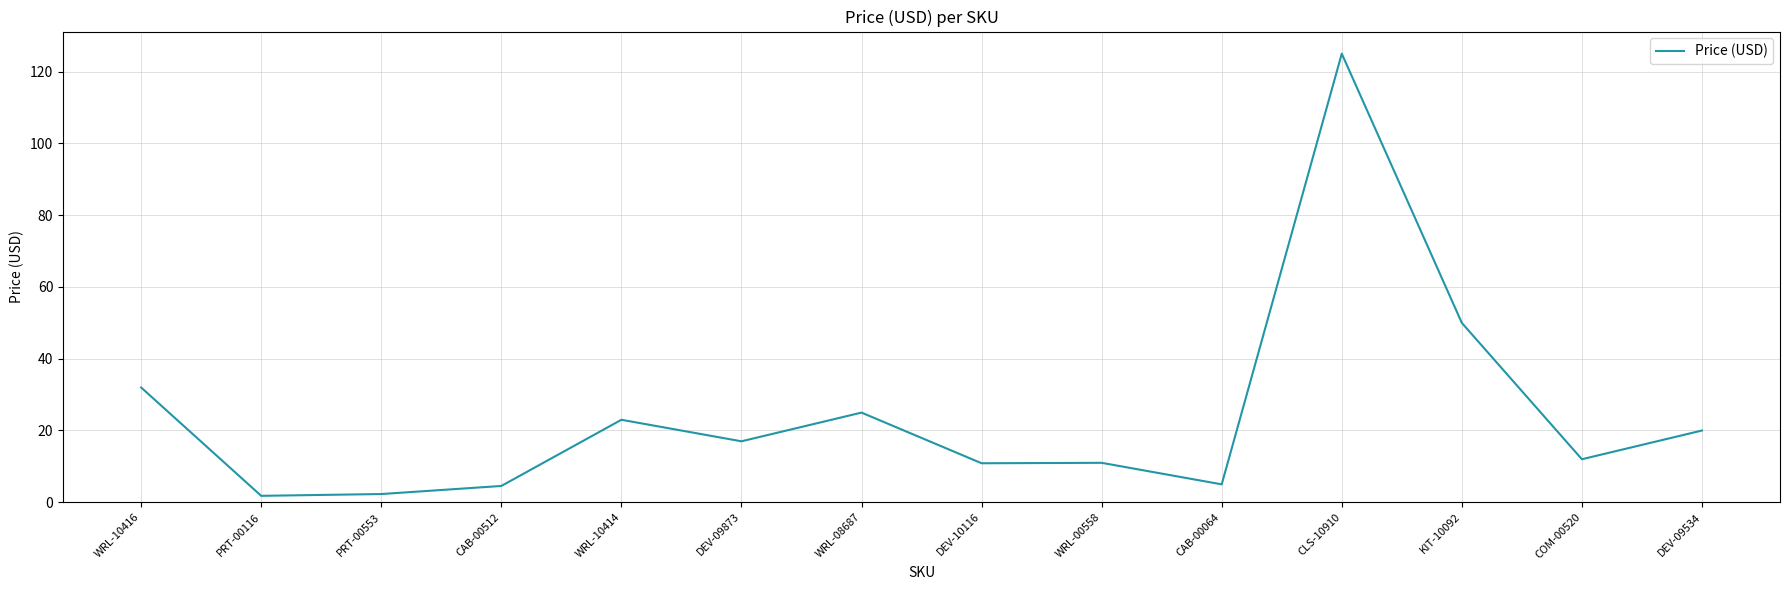

Where is the data nearest to the value 63?

KIT-10092